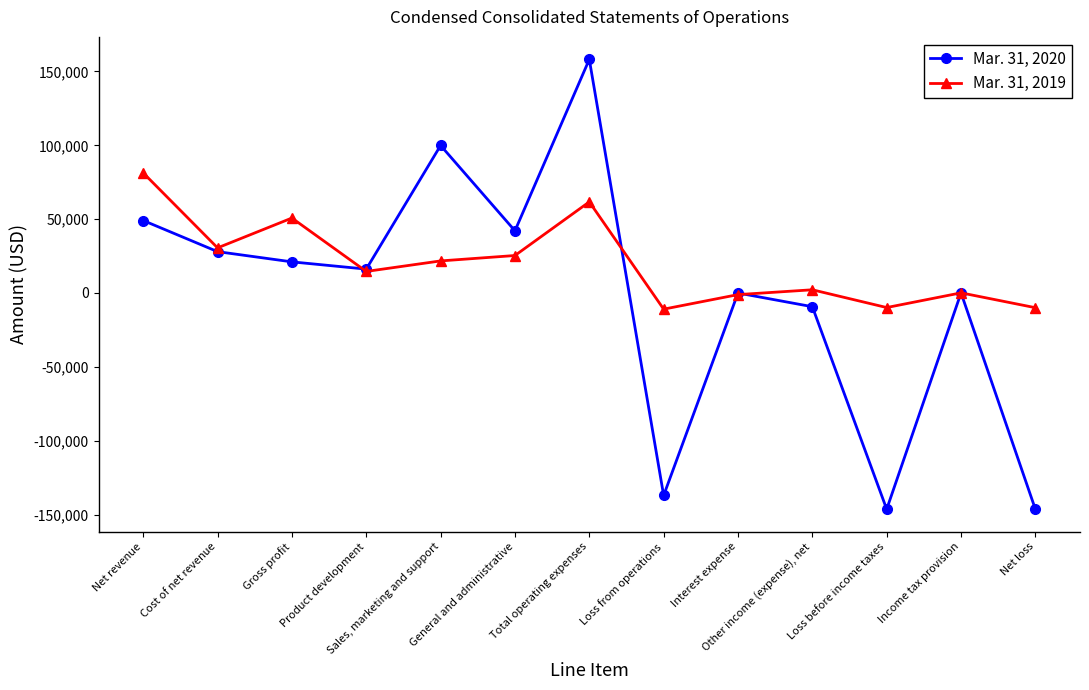

What is the difference between the Mar. 31, 2020 values at Cost of net revenue and Total operating expenses?

130190